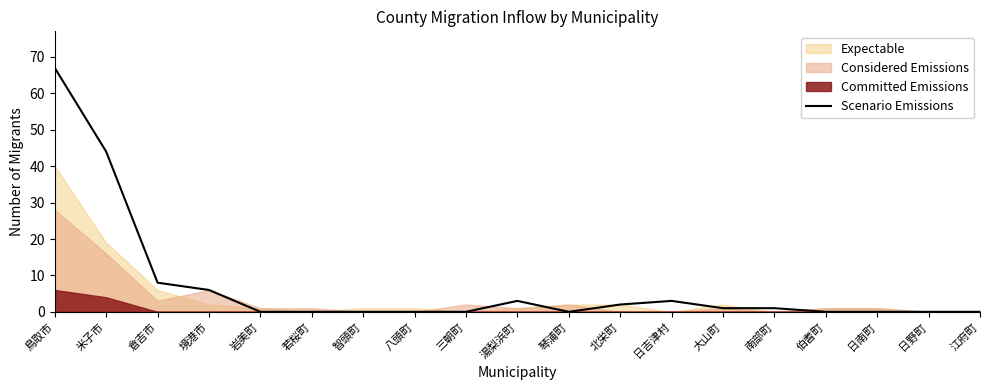

Where is the first local minimum?

琴浦町